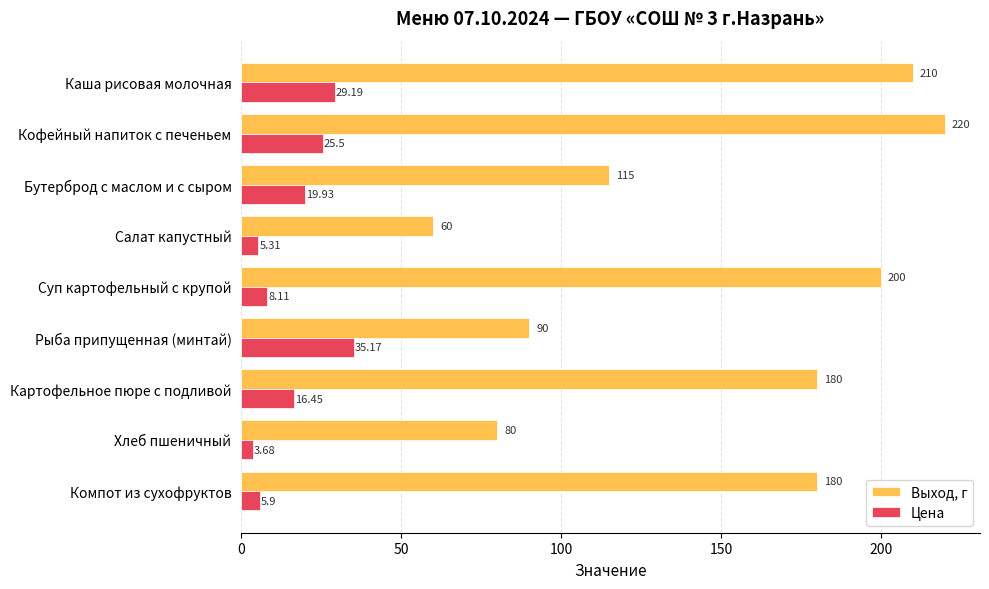

At which category is the sum across all series the highest?

Кофейный напиток с печеньем